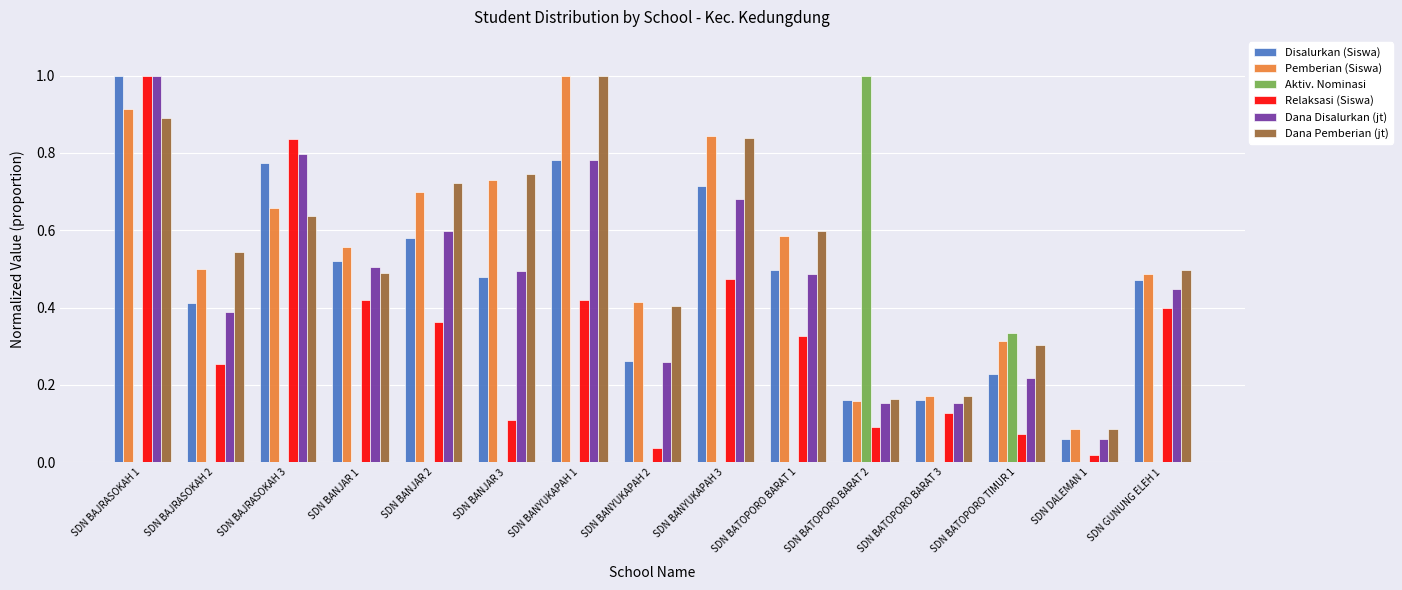

True or false: Aktiv. Nominasi has a value of 0.4 at SDN BATOPORO BARAT 2.

False